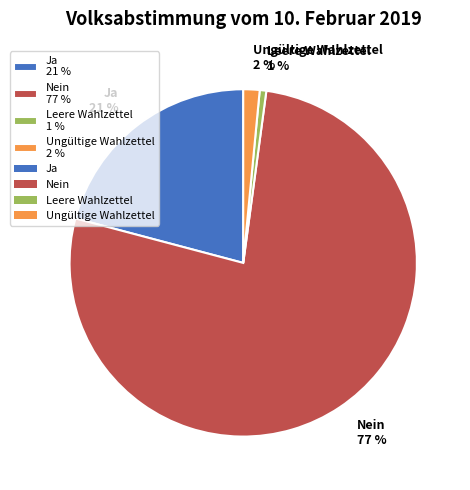

Which slice represents more than half of the pie?

Nein